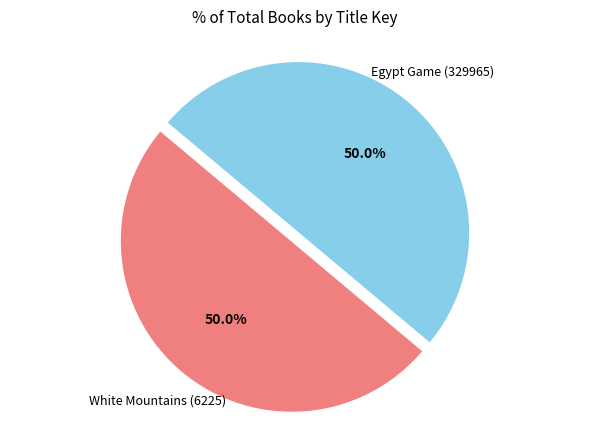

What percentage do Egypt Game (329965) and White Mountains (6225) together represent?

100.0%